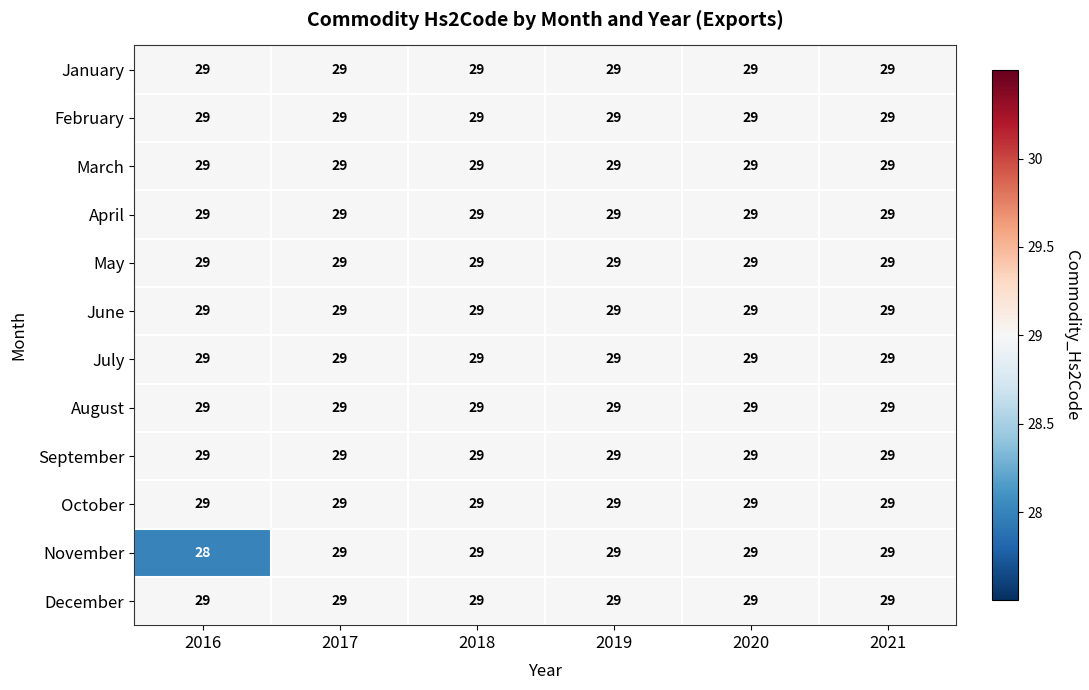

What is the greatest value displayed?

29